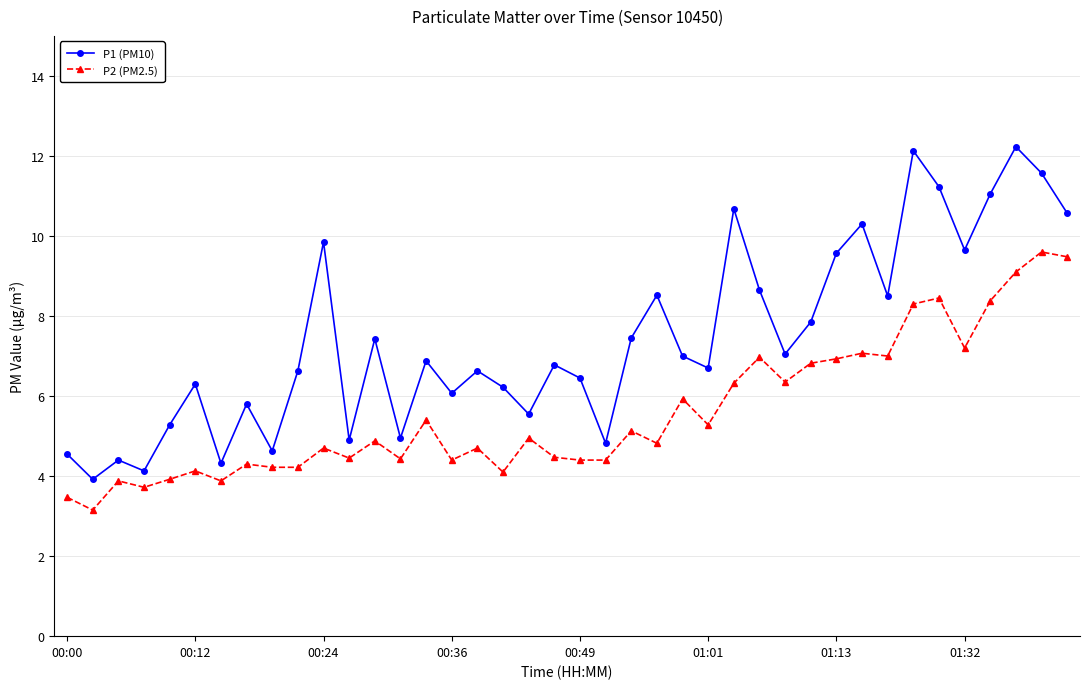

Which series has the largest total across all categories?

P1 (PM10)